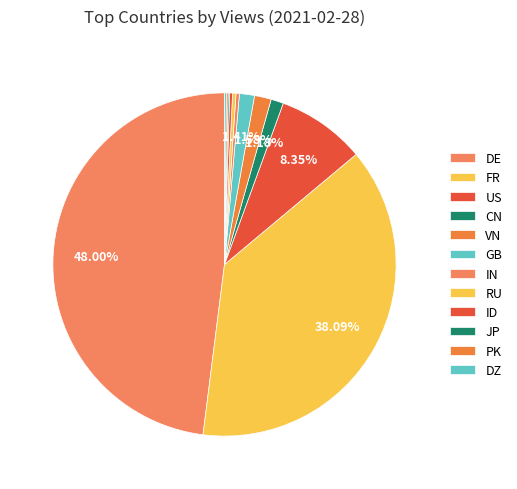

To the nearest percent, what percentage of the pie is DE?

48%